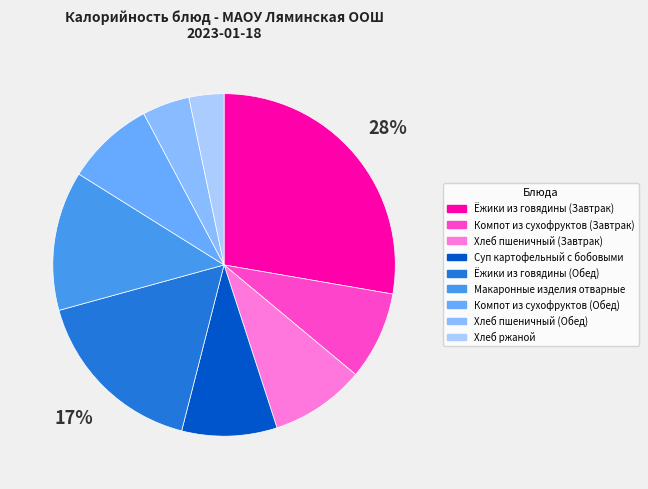

Count the number of slices in the pie.

9